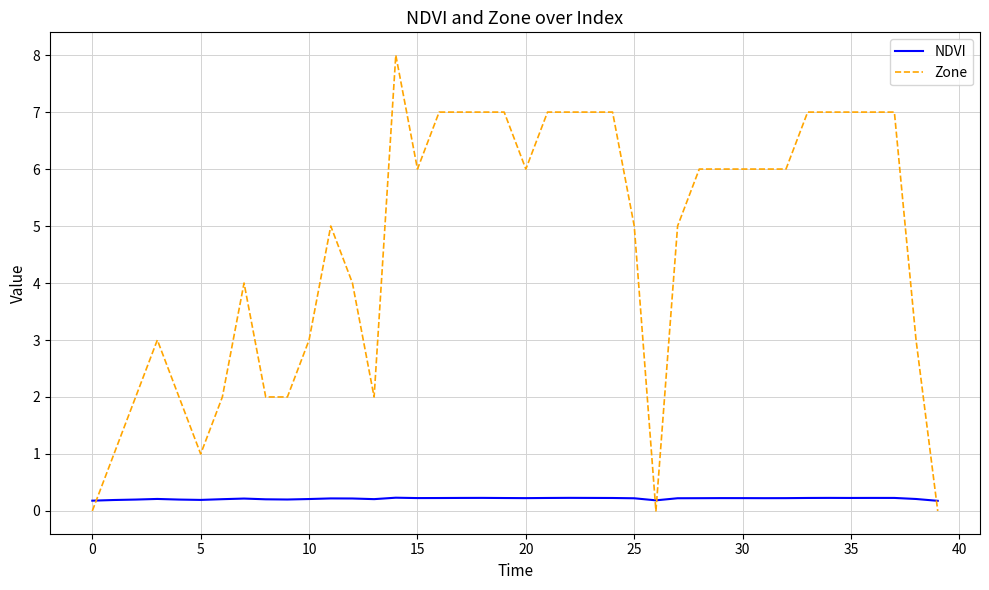

List the series in order of their overall mean, highest first.

Zone, NDVI